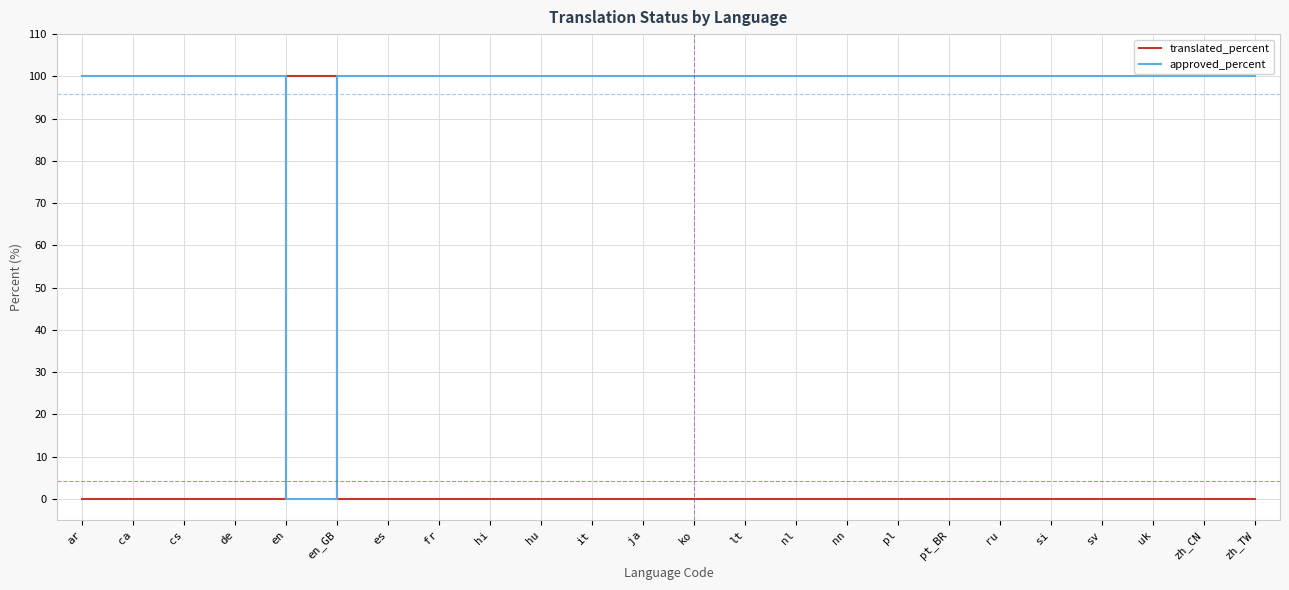

What is the total value across all series at lt?

100